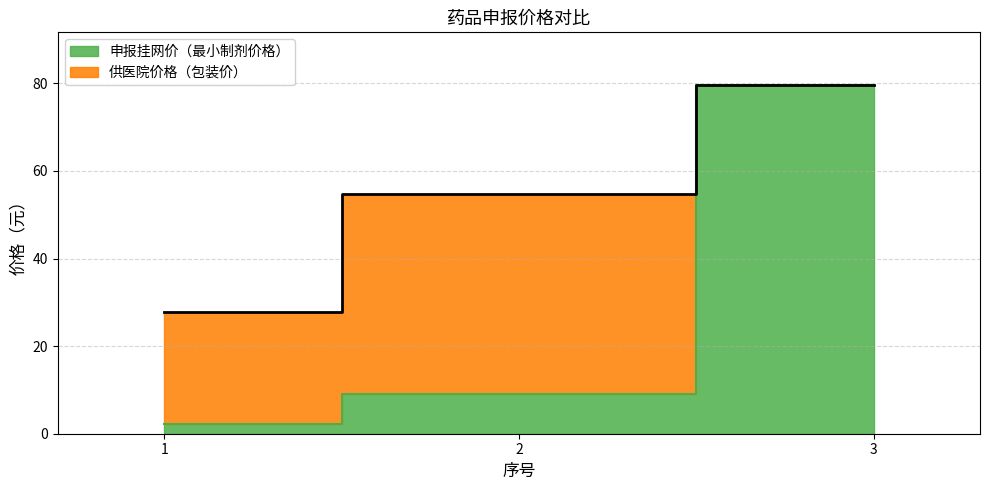

How many values in the 供医院价格（包装价） series are below 54?

1